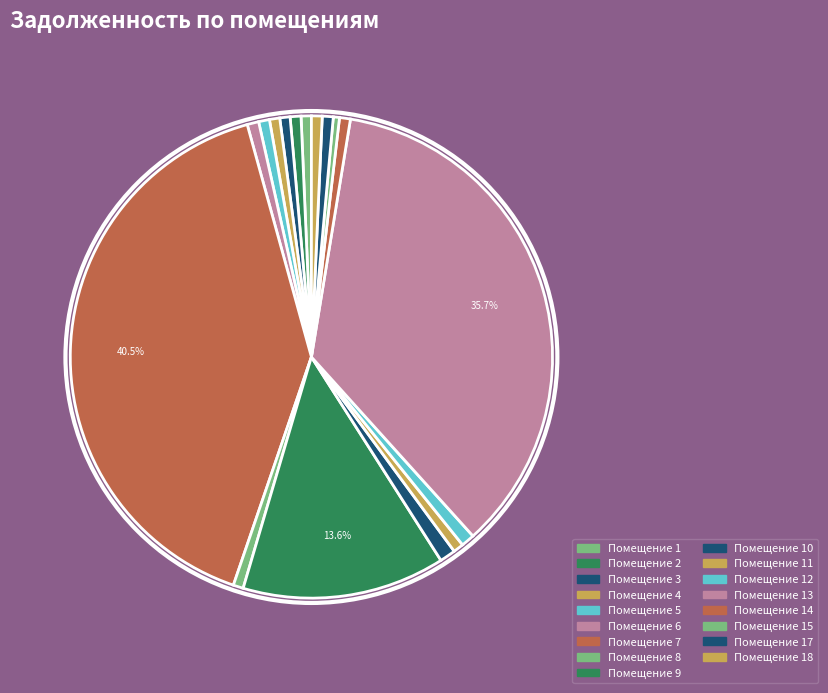

How many slices are in this pie chart?

17